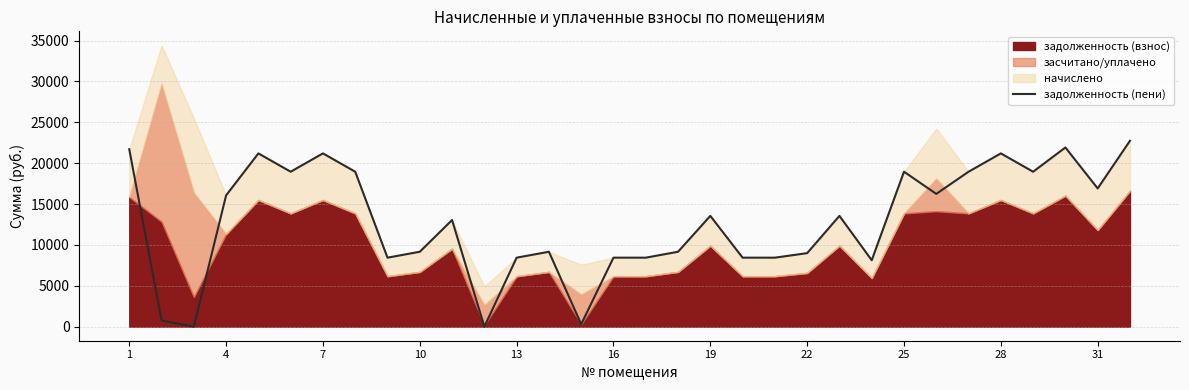

What is the maximum value for задолженность (пени)?

22745.2